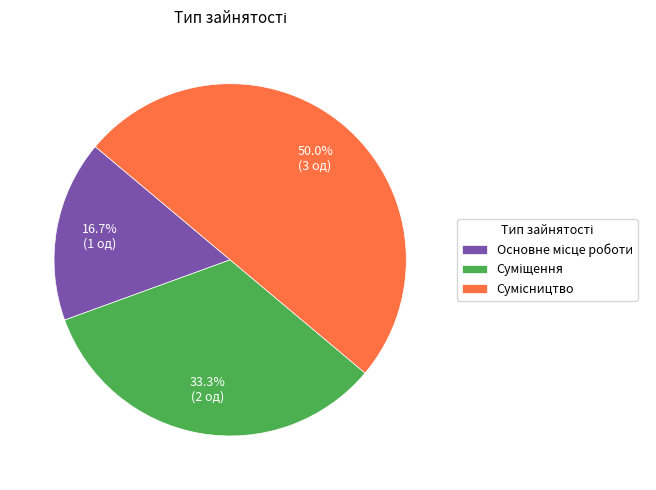

What is the change in value from Основне місце роботи to Суміщення?

+1